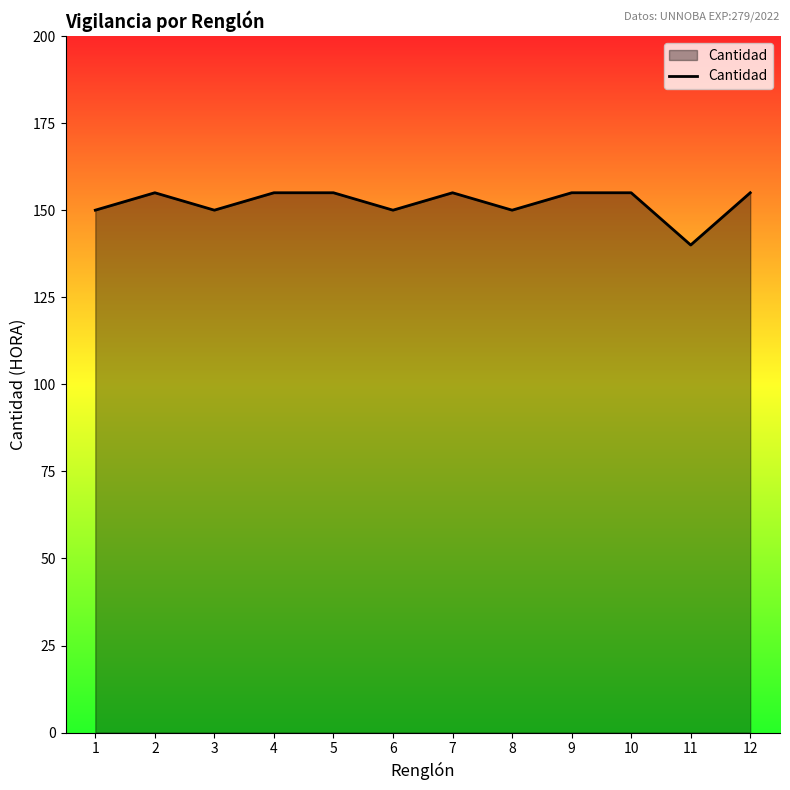

Is it true that the value at 10 is 155?

True